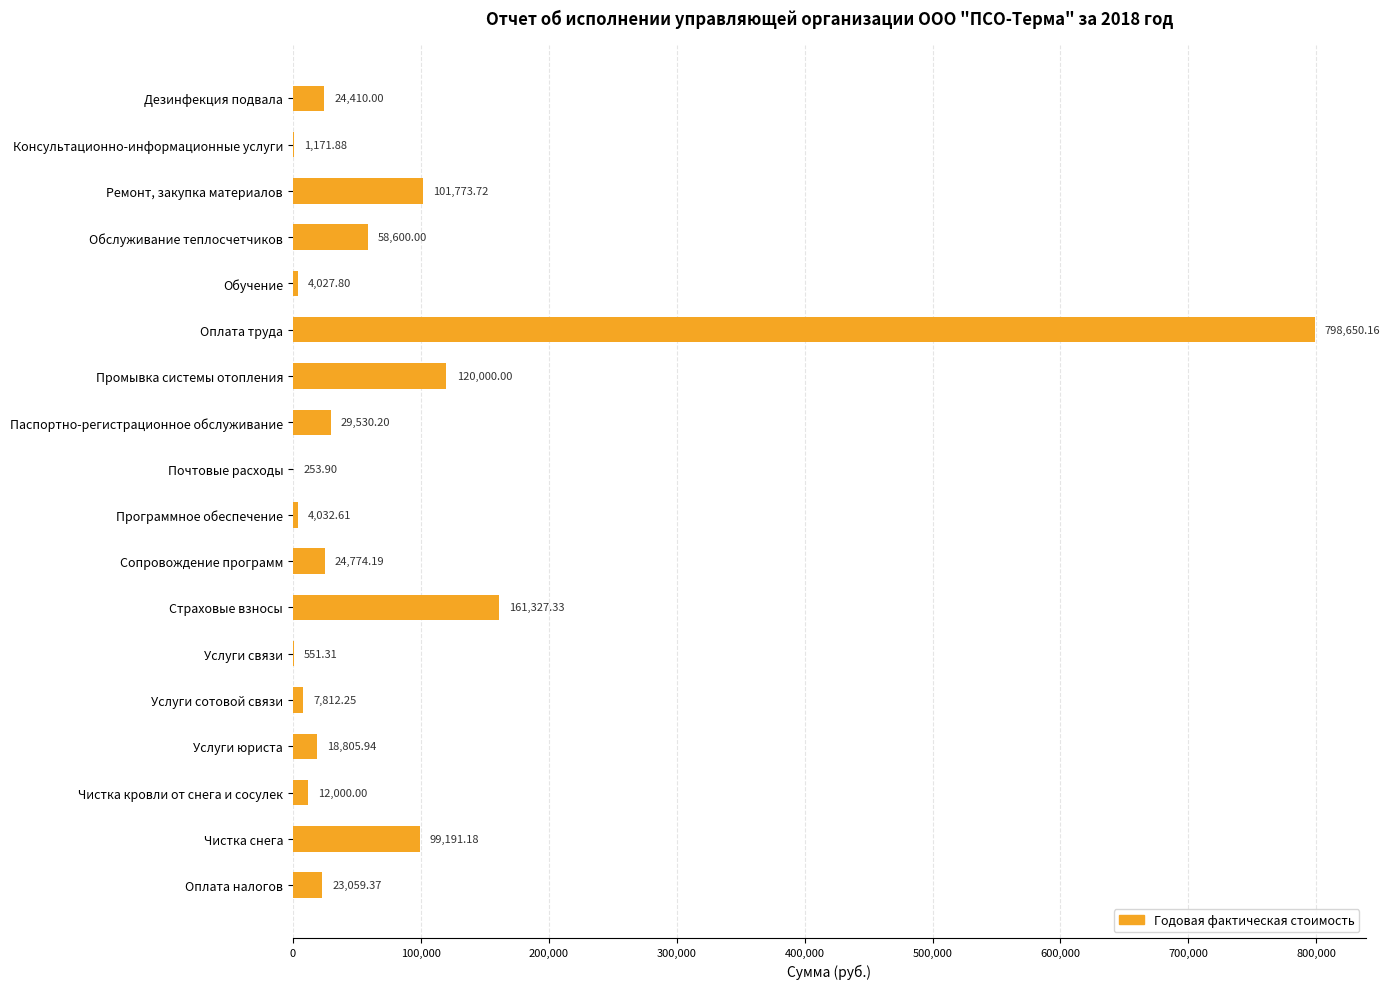

At which category does the chart reach its peak across all series?

Оплата труда